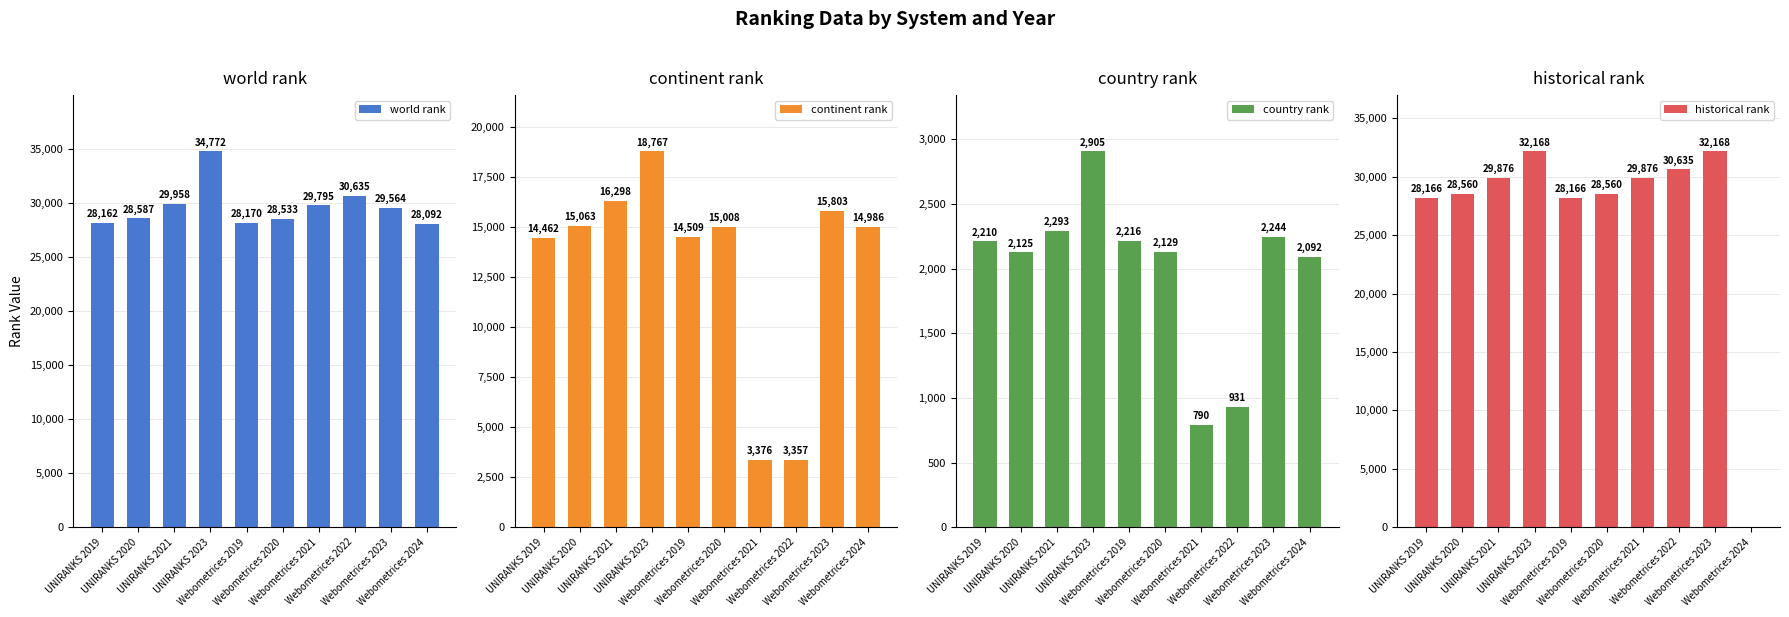

What is the difference between the continent rank values at Webometrices 2021 and UNIRANKS 2019?

11086